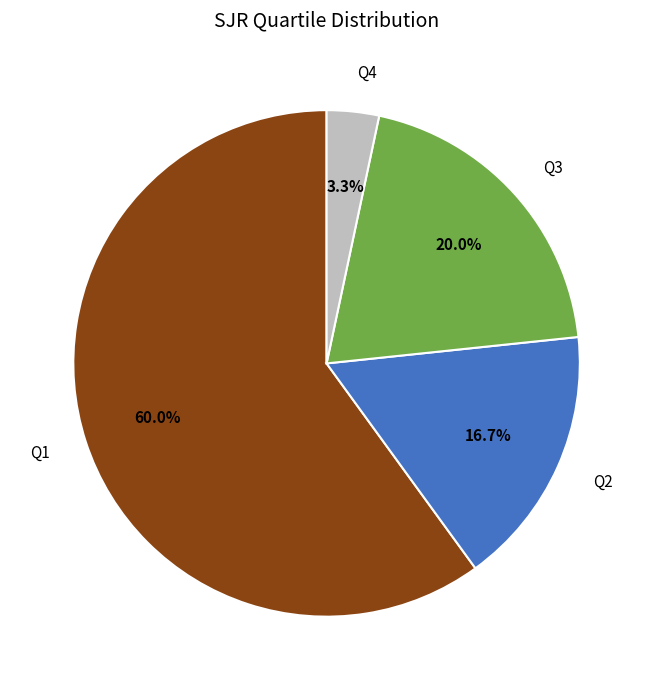

Which slice is the largest?

Q1